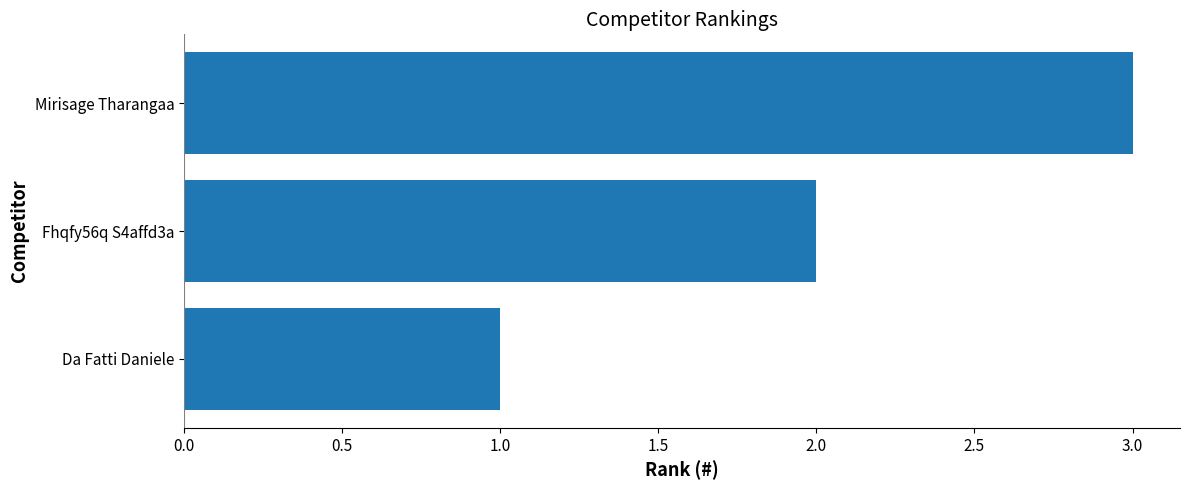

Is it true that the value at Fhqfy56q S4affd3a is 3?

False